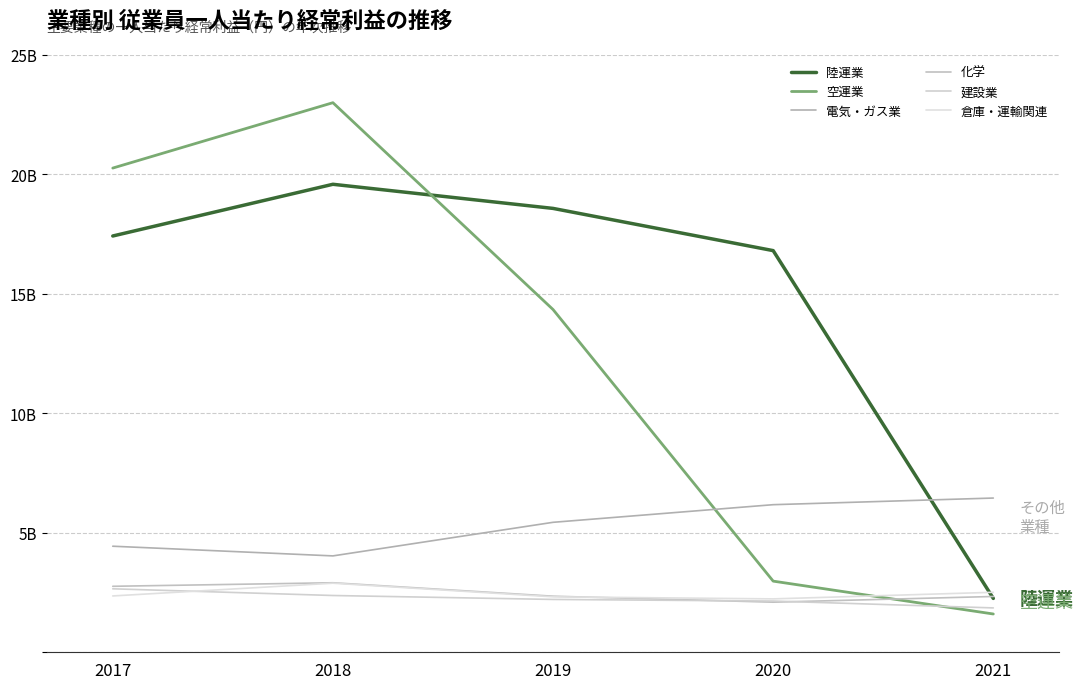

What is the lowest value of the 建設業 series?

1856484000